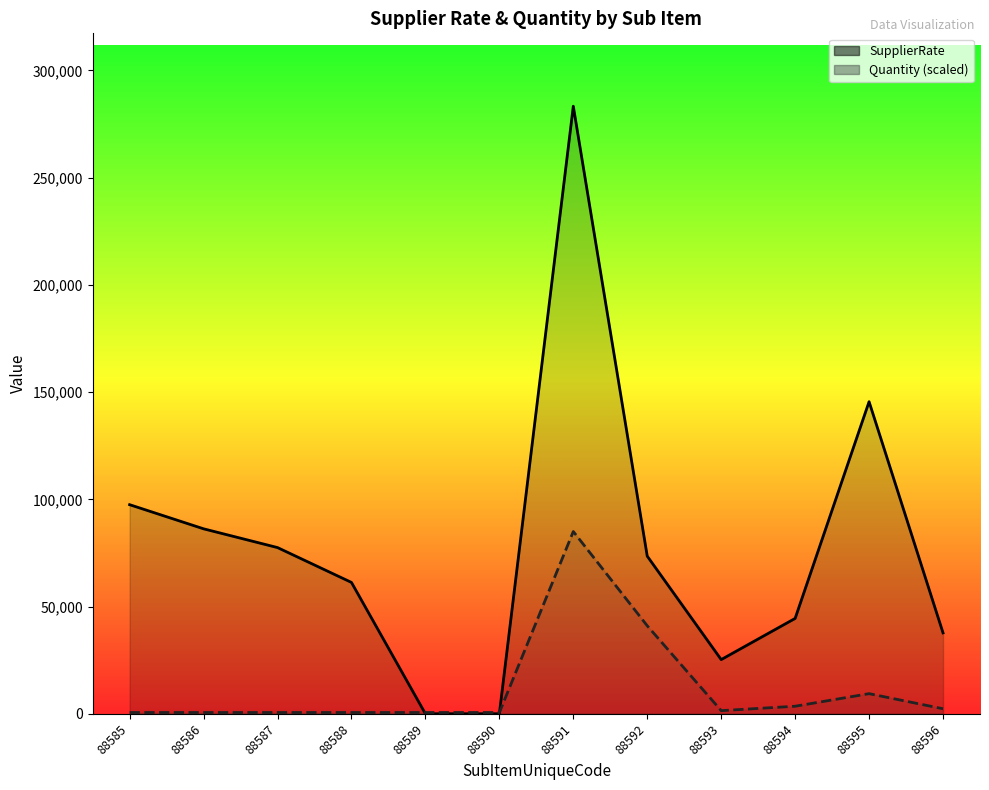

Reading left to right, what are all the values shown in this chart?

SupplierRate: 97500.0	86250.0	77500.0	61250.0	0.0	0.0	283293.8	73500.0	25265.6	44467.5	145520.0	37730.0
Quantity (scaled): 586.1	586.1	586.1	586.1	586.1	586.1	84988.1	41028.8	1465.3	3516.8	9378.0	2344.5